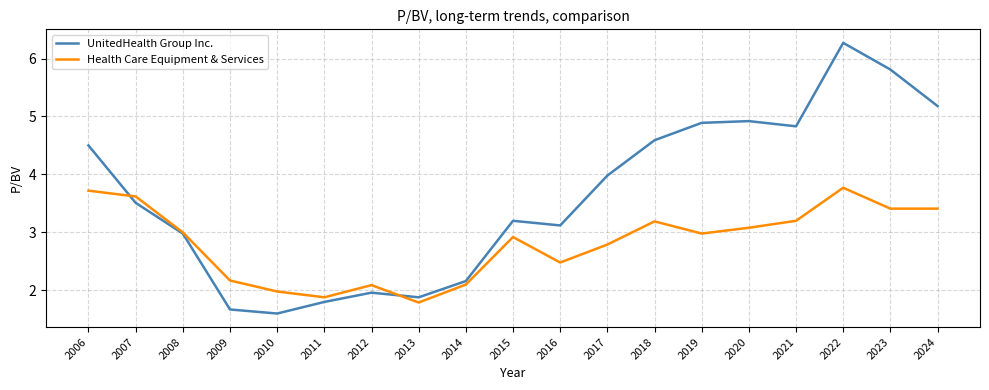

What are all the series names shown in the legend?

UnitedHealth Group Inc., Health Care Equipment & Services